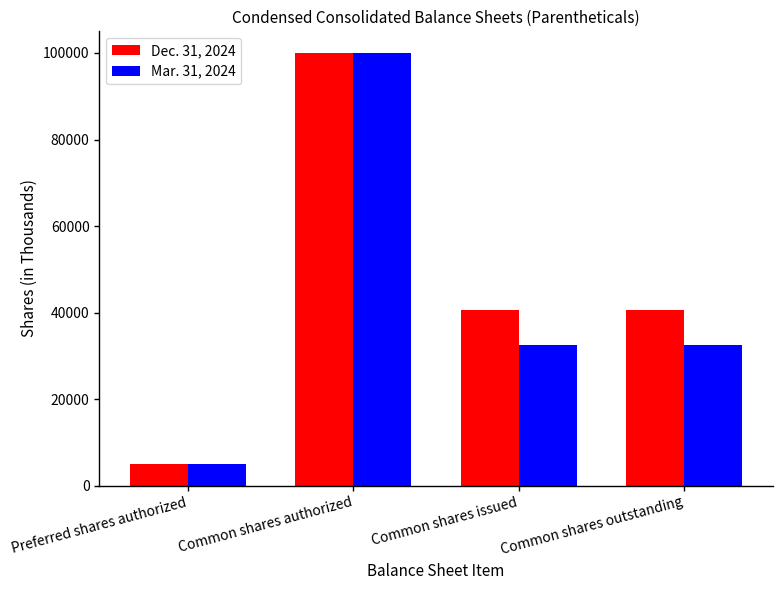

Which label corresponds to the smallest value in the chart?

Preferred shares authorized